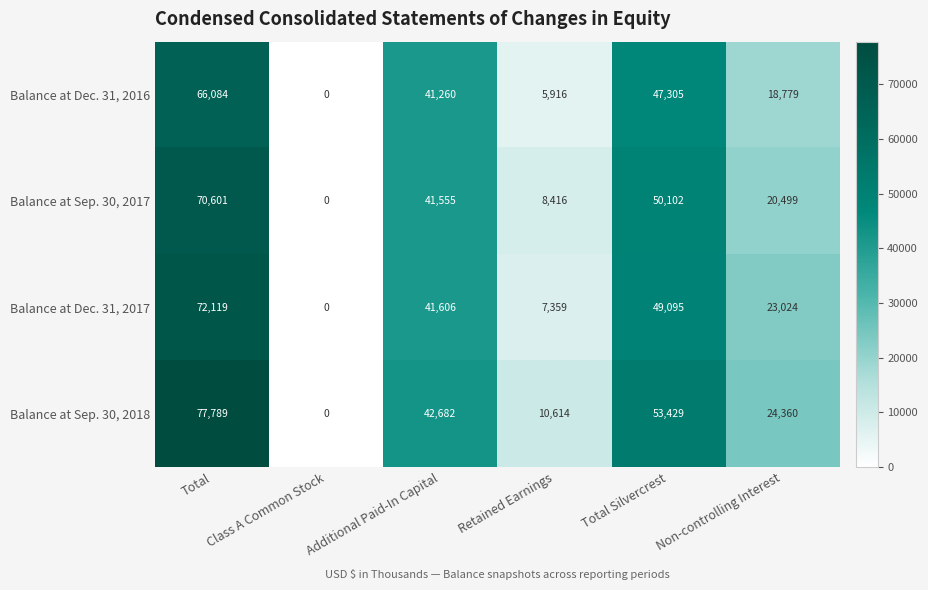

Rank the series by their maximum value, from lowest to highest.

Balance at Dec. 31, 2016, Balance at Sep. 30, 2017, Balance at Dec. 31, 2017, Balance at Sep. 30, 2018